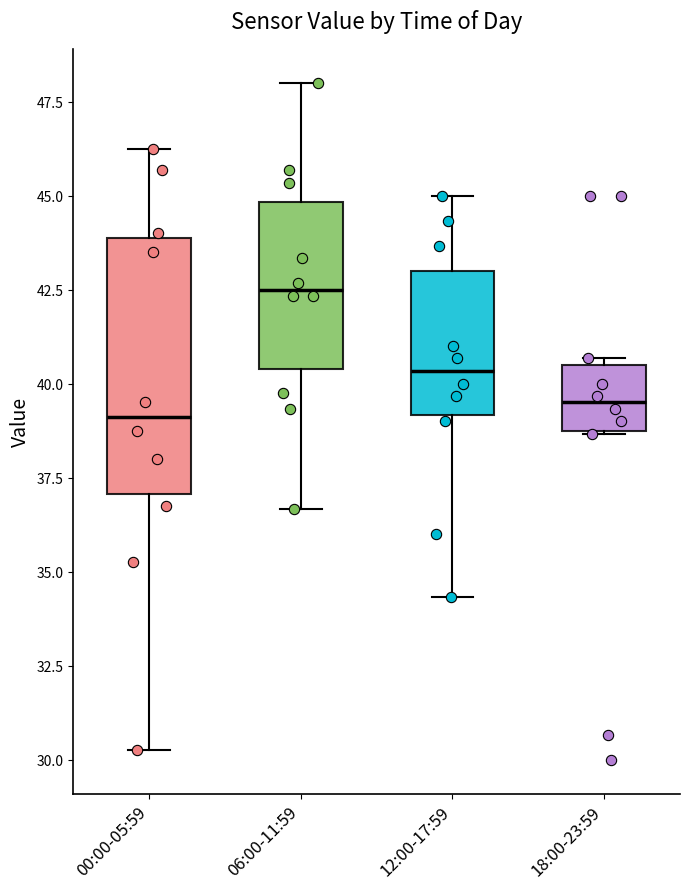

Reading left to right, transcribe this box plot: for each box, give where its median line is, the range the box spans, and where its two whiskers end, as read against the y-axis. The values are not printed on the chart, so give them approximately, as read against the axis.

00:00-05:59: median 39.0, box 37.0 to 44.0, whiskers 30.5 to 46.5
06:00-11:59: median 42.5, box 40.5 to 45.0, whiskers 36.5 to 48.0
12:00-17:59: median 40.5, box 39.0 to 43.0, whiskers 34.5 to 45.0
18:00-23:59: median 39.5, box 39.0 to 40.5, whiskers 38.5 to 40.5 (just above the box's upper edge)